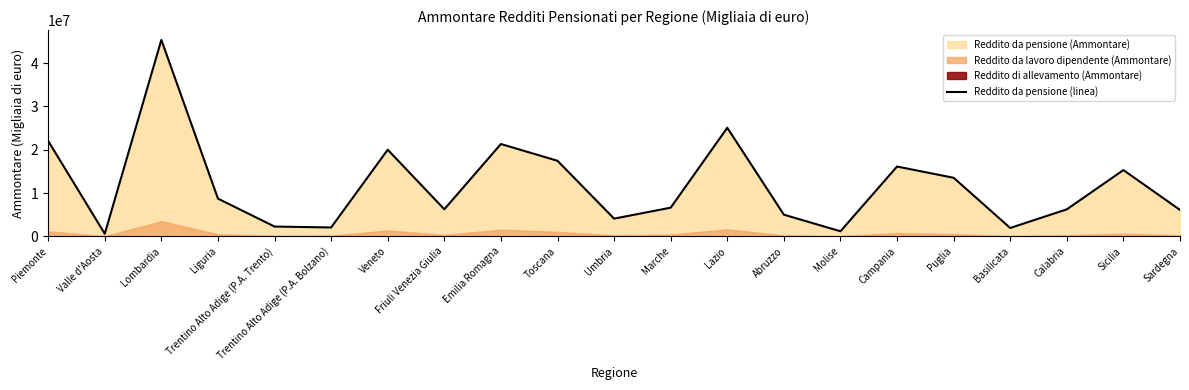

What is the change in value from Molise to Sicilia?

+14136303